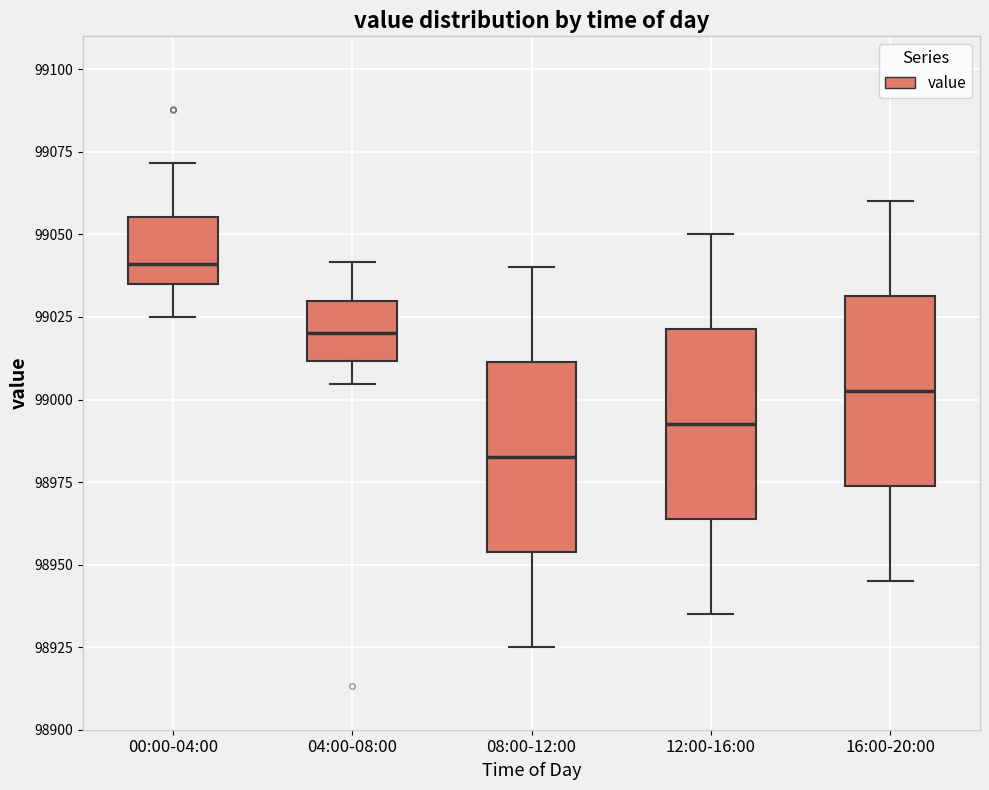

Reading left to right, read every box against the y-axis: the position of its median line, the range the box covers, and the ends of its whiskers. The values are not printed on the chart, so give them approximately, as read against the axis.

00:00-04:00: median 99040, box 99035 to 99055, whiskers 99025 to 99070
04:00-08:00: median 99020, box 99010 to 99030, whiskers 99005 to 99040
08:00-12:00: median 98985, box 98955 to 99010, whiskers 98925 to 99040
12:00-16:00: median 98995, box 98965 to 99020, whiskers 98935 to 99050
16:00-20:00: median 99005, box 98975 to 99030, whiskers 98945 to 99060